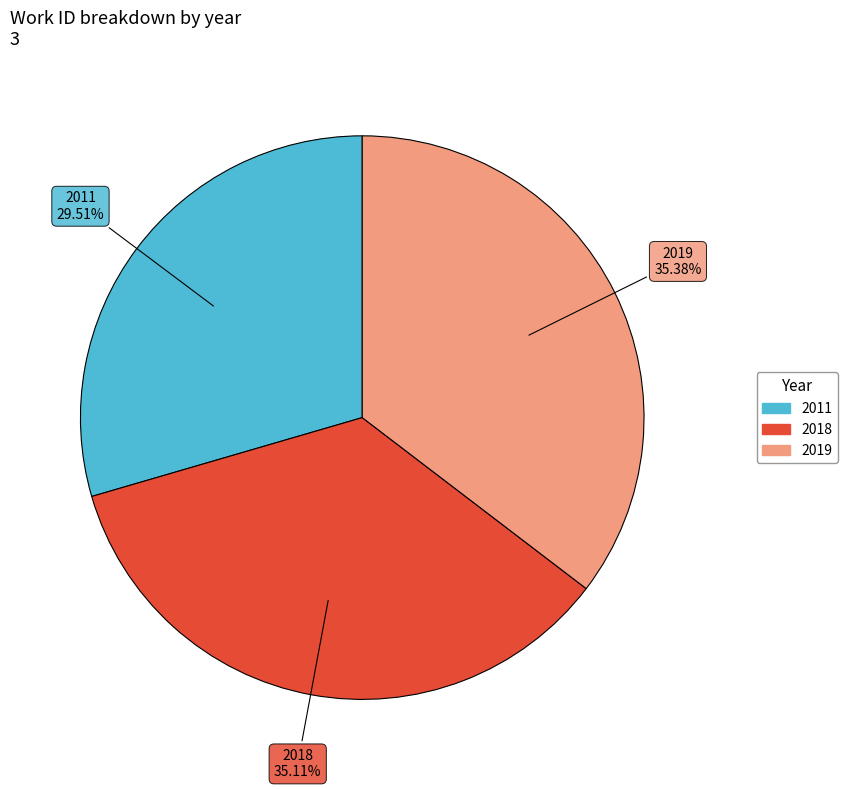

Is 2011 the majority of the pie?

No